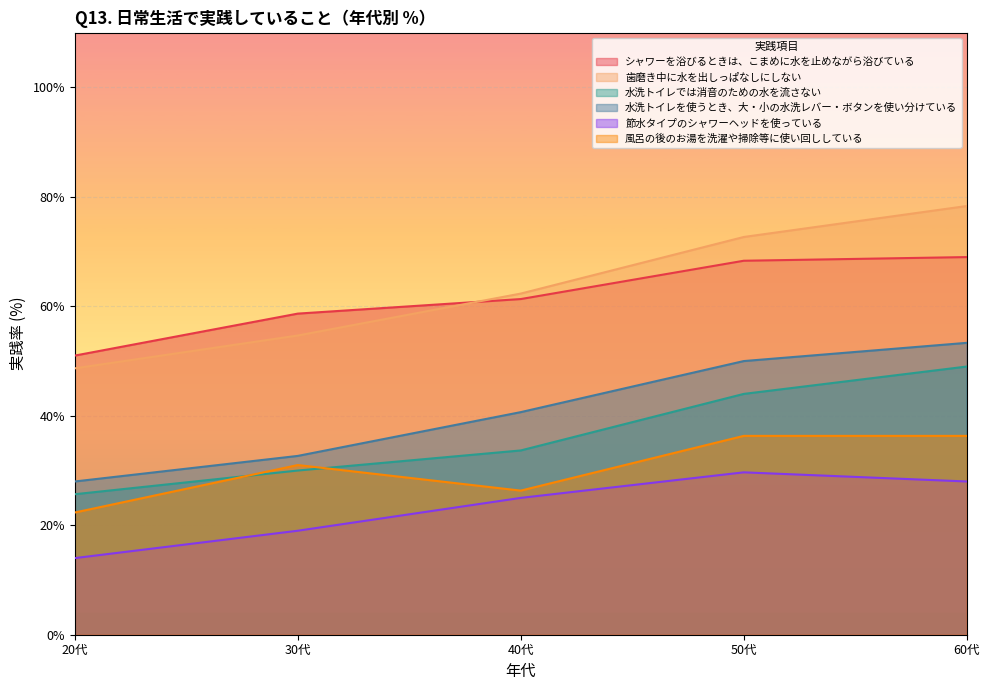

Reading left to right, transcribe all the data shown in this chart.

シャワーを浴びるときは、こまめに水を止めながら浴びている: 20代=51.0	30代=58.7	40代=61.3	50代=68.3	60代=69.0
歯磨き中に水を出しっぱなしにしない: 20代=48.7	30代=54.7	40代=62.3	50代=72.7	60代=78.3
水洗トイレでは消音のための水を流さない: 20代=25.7	30代=30.0	40代=33.7	50代=44.0	60代=49.0
水洗トイレを使うとき、大・小の水洗レバー・ボタンを使い分けている: 20代=28.0	30代=32.7	40代=40.7	50代=50.0	60代=53.3
節水タイプのシャワーヘッドを使っている: 20代=14.0	30代=19.0	40代=25.0	50代=29.7	60代=28.0
風呂の後のお湯を洗濯や掃除等に使い回ししている: 20代=22.3	30代=31.0	40代=26.3	50代=36.3	60代=36.3